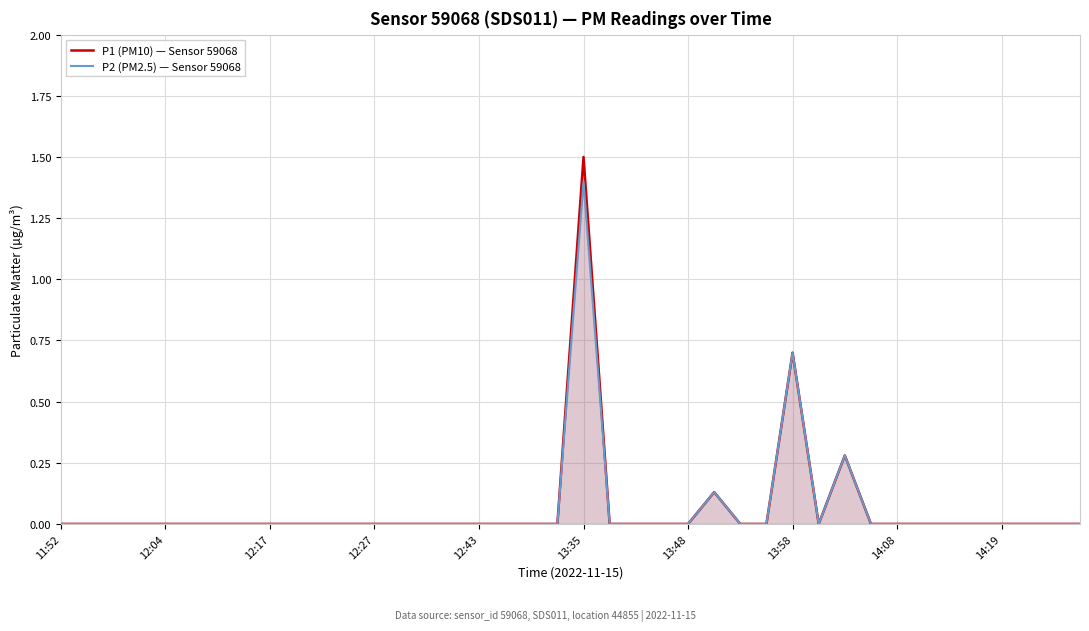

True or false: P2 (PM2.5) — Sensor 59068 and P1 (PM10) — Sensor 59068 cross at least once.

False